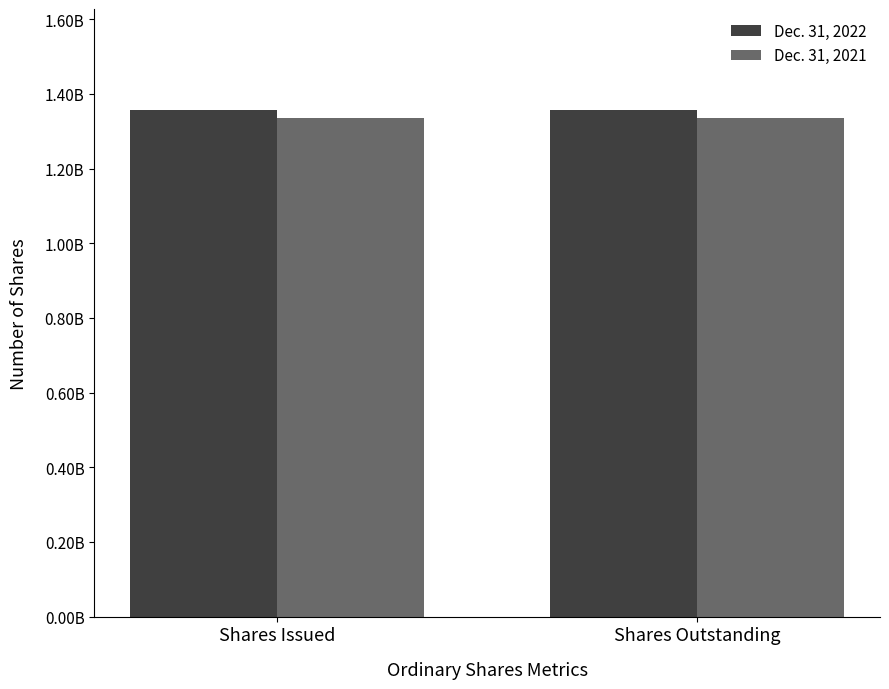

What are all the series names shown in the legend?

Dec. 31, 2022, Dec. 31, 2021